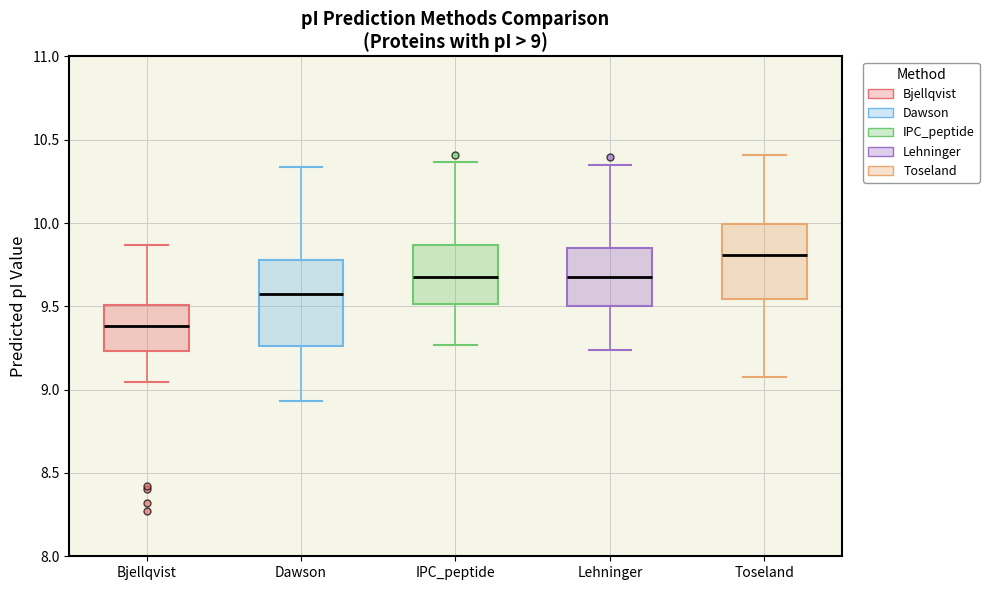

Comparing the boxes themselves (not the whiskers), which one is the tallest?

Dawson